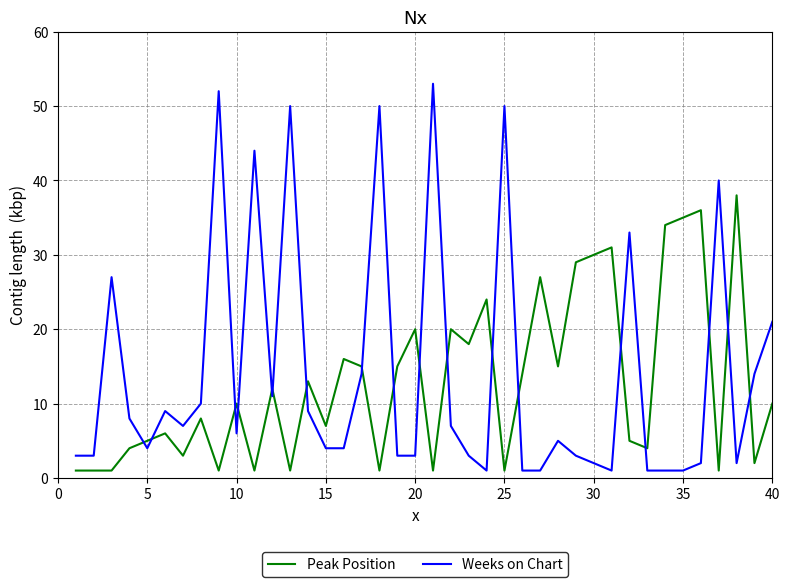

Which series has the largest range (max minus min)?

Weeks on Chart